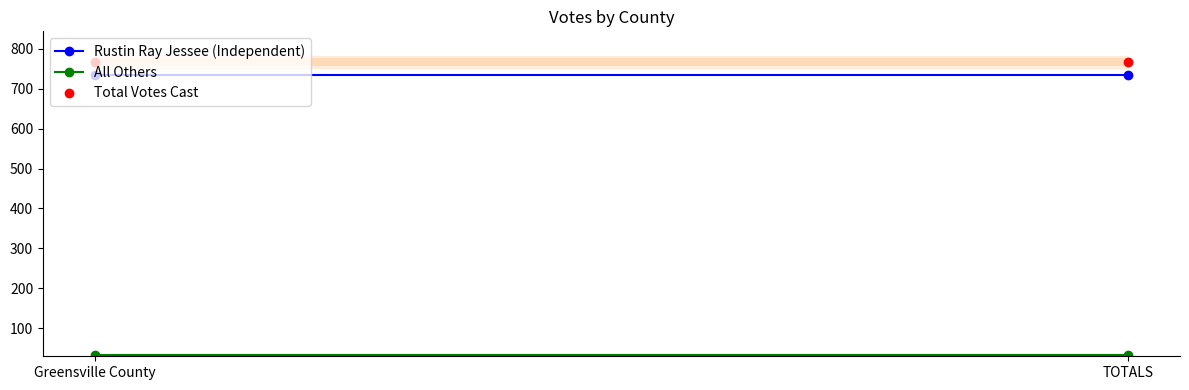

Which category has the highest value across all series?

Greensville County